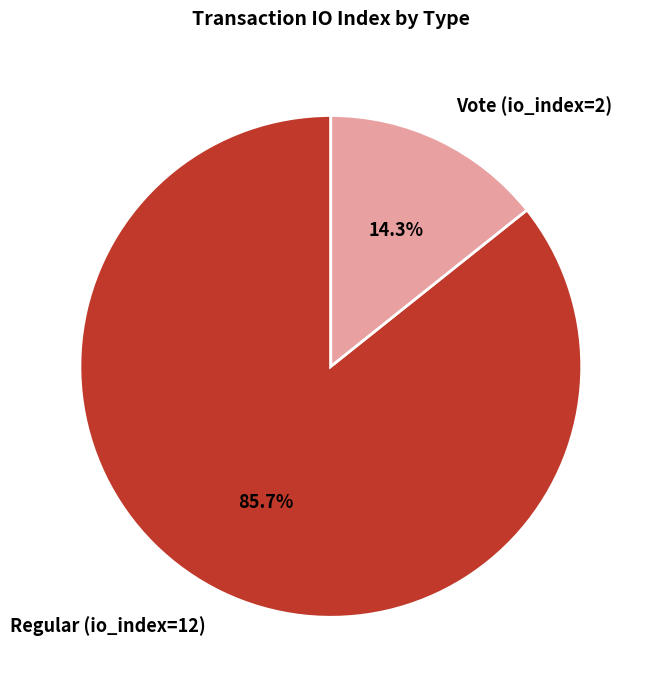

What is the ratio of the value at Vote (io_index=2) to the value at Regular (io_index=12)?

0.2